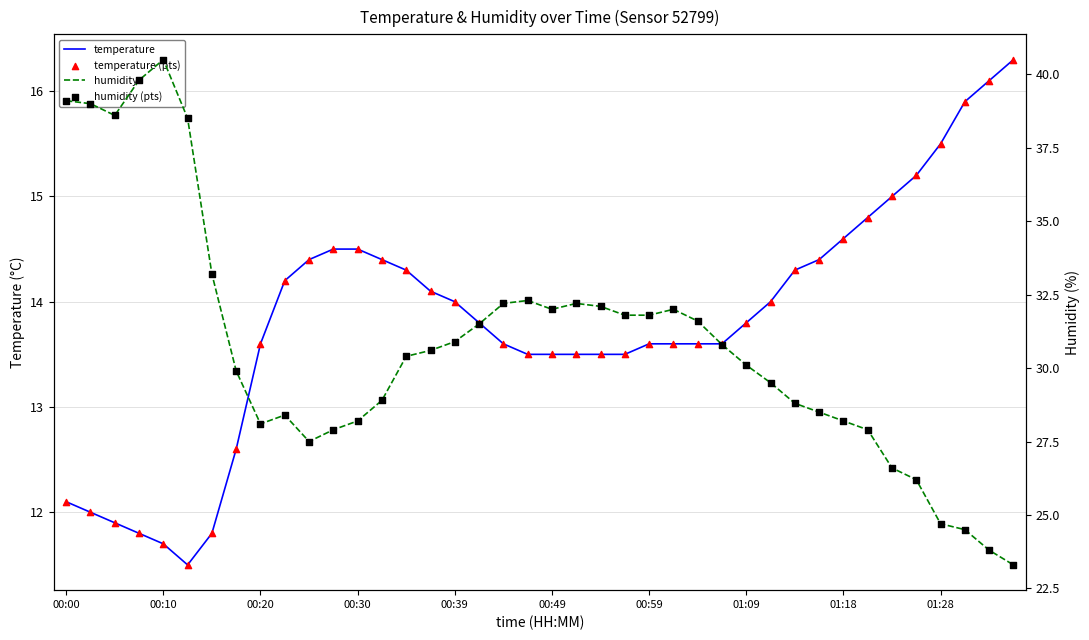

At how many categories does at least one series exceed 14?

40